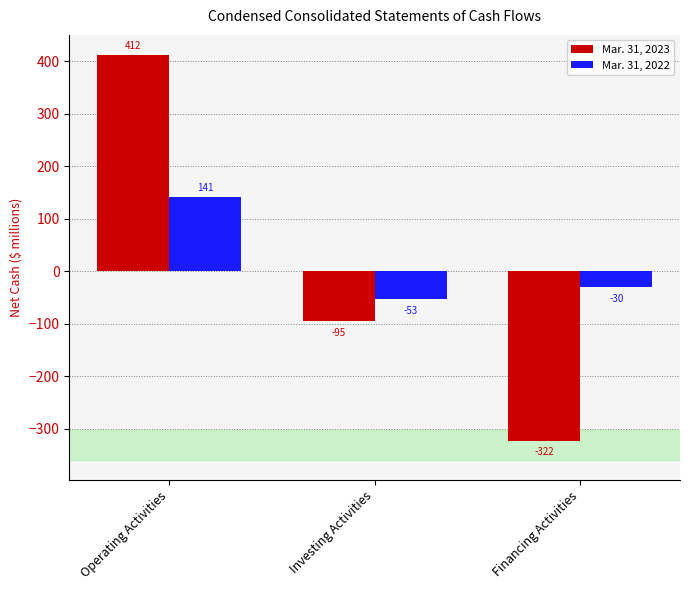

Where is Mar. 31, 2022 nearest to the value 44?

Financing Activities